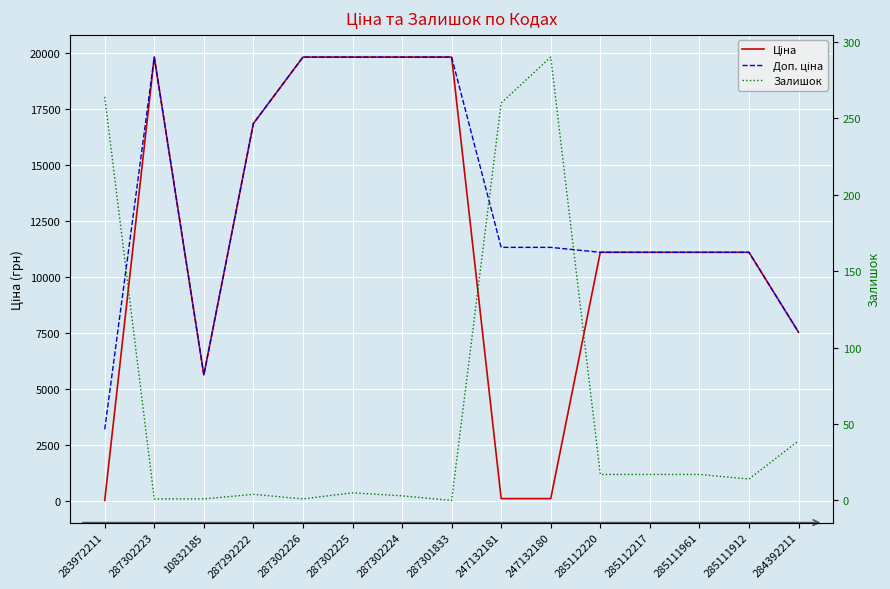

Which series has the largest total across all categories?

Доп. ціна